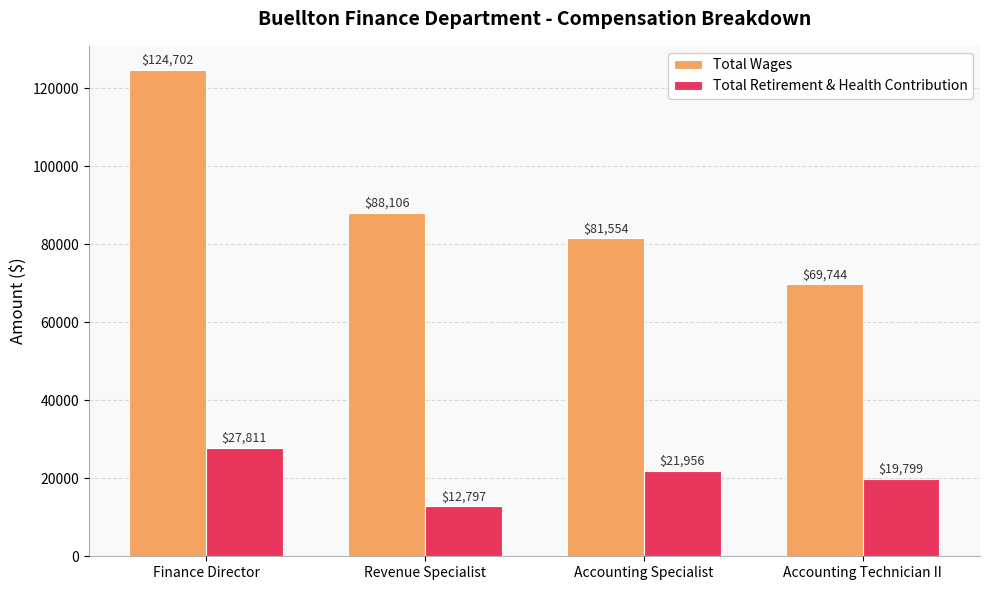

What are all the series names shown in the legend?

Total Wages, Total Retirement & Health Contribution